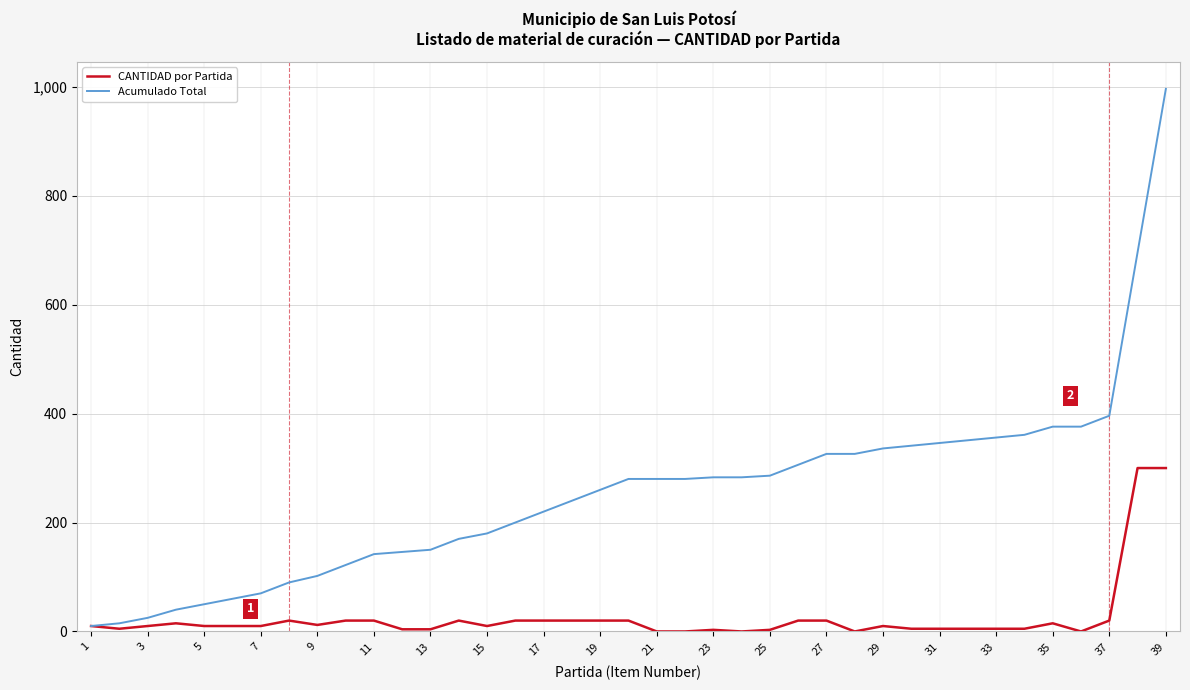

List the series in order of their peak value, lowest first.

CANTIDAD por Partida, Acumulado Total